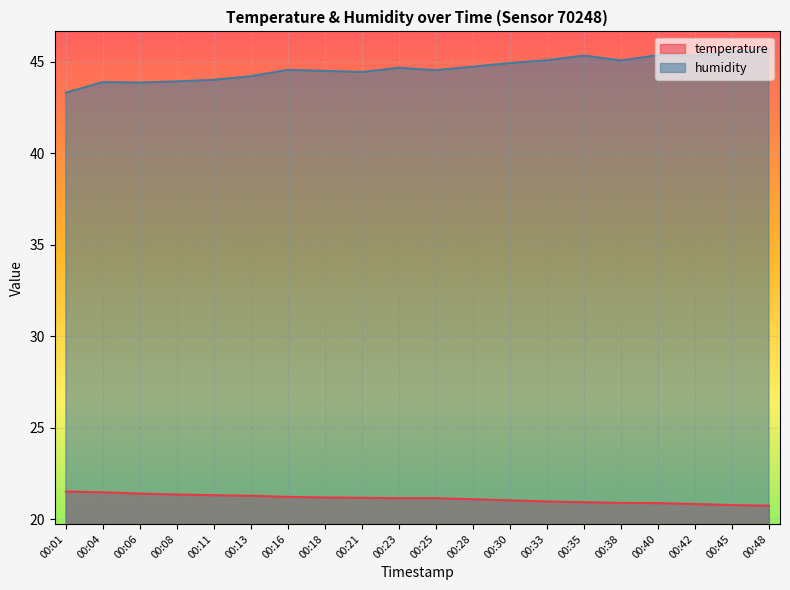

At how many categories does at least one series exceed 39?

20